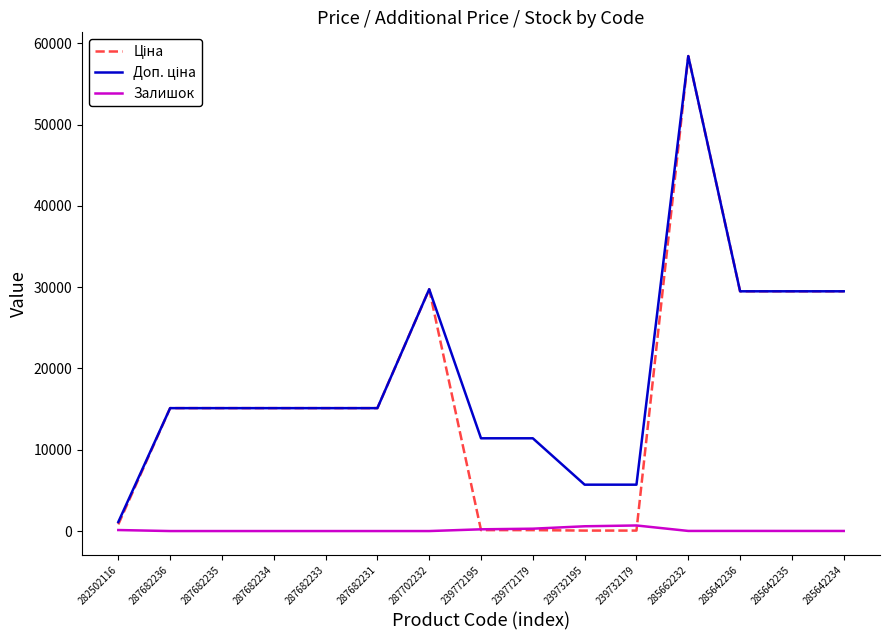

At which category is the sum across all series the highest?

285662232